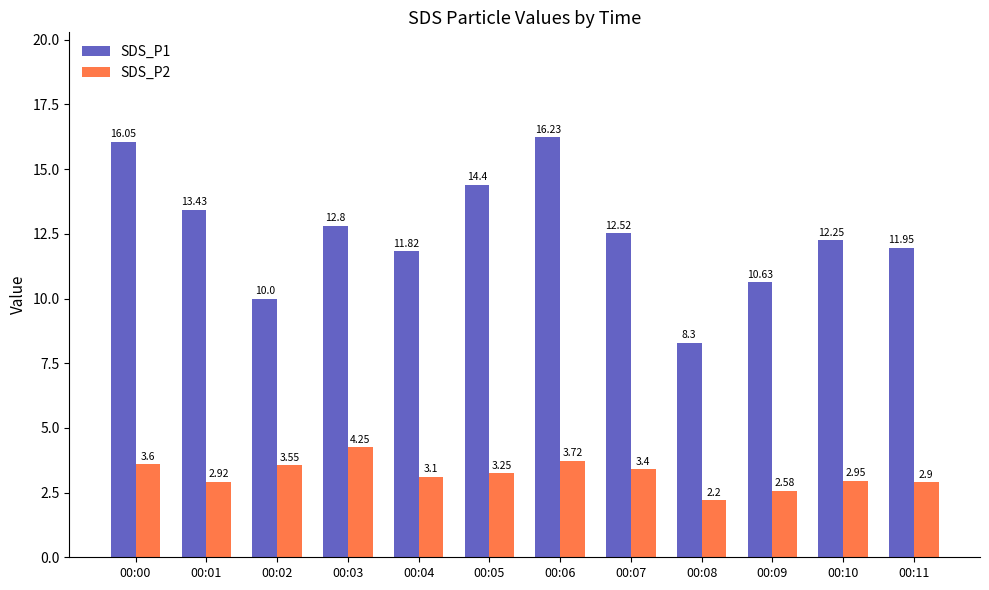

How many categories are shown in the chart?

12